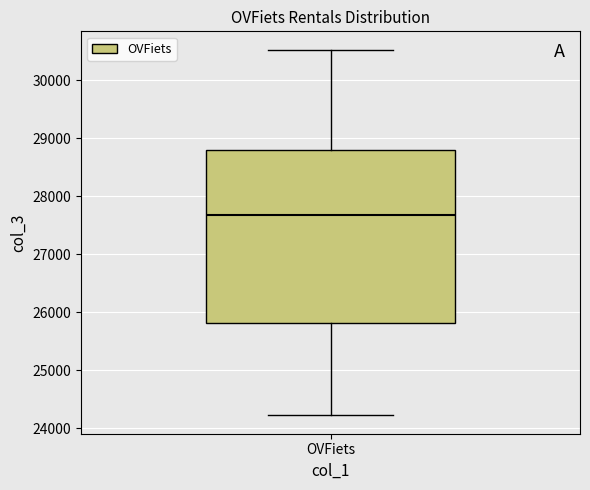

Read this box plot against the y-axis: the position of the median line, the range covered by the box, and the ends of both whiskers. The values are not printed on the chart, so give them approximately, as read against the axis.

median 27700, box 25800 to 28800, whiskers 24200 to 30500